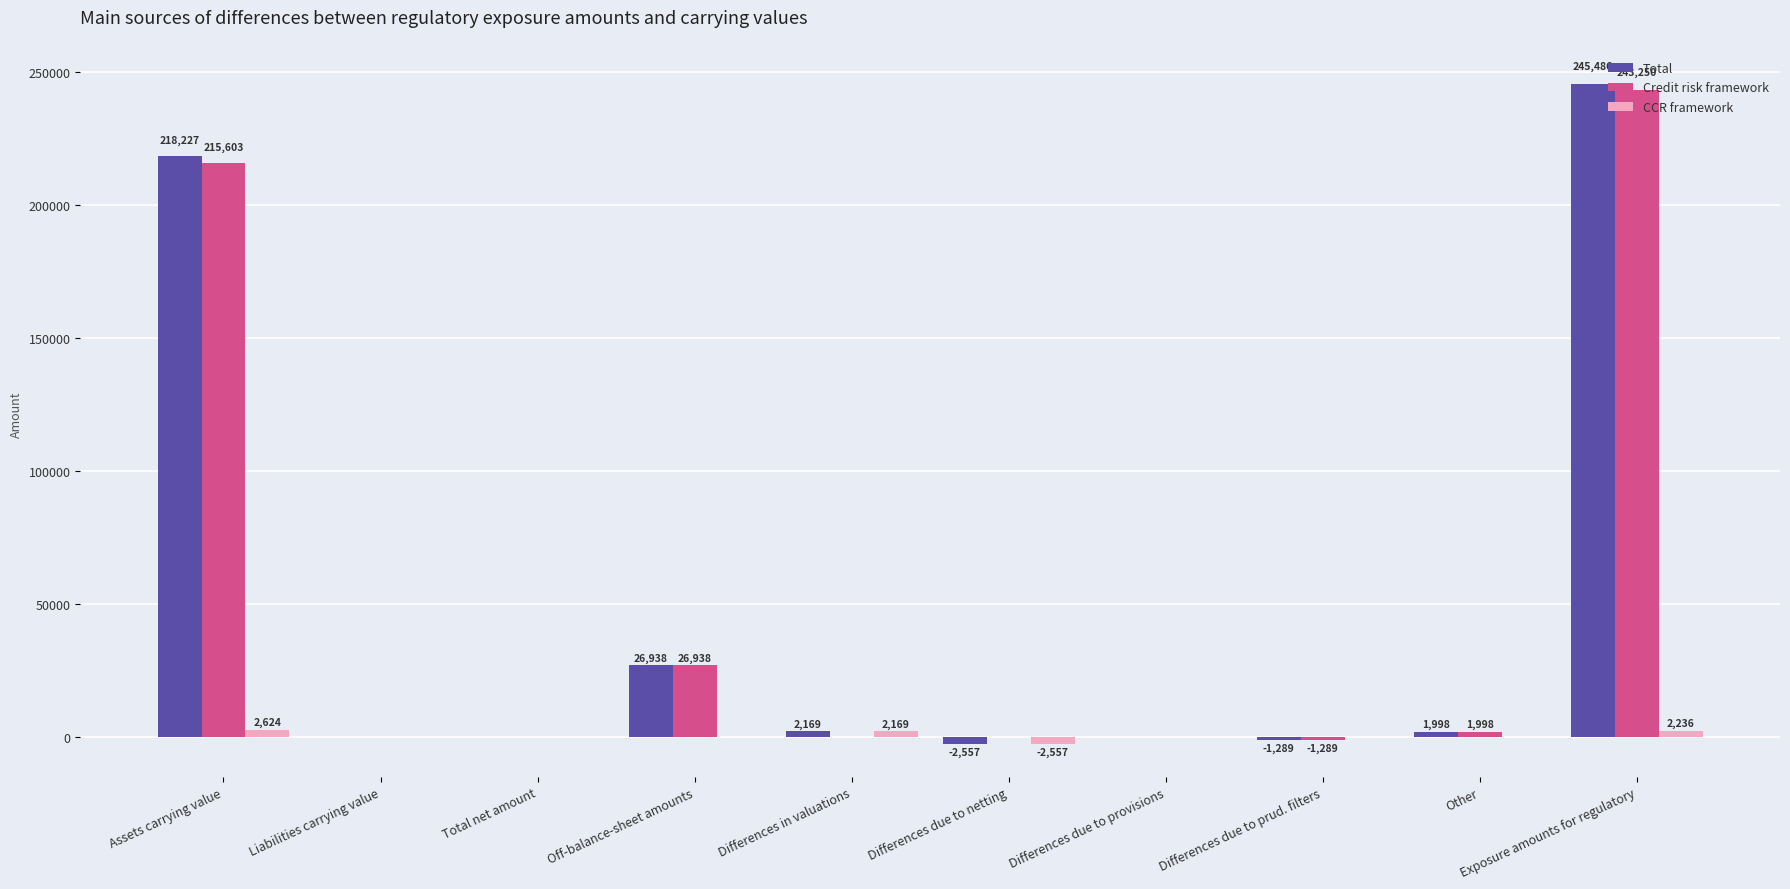

Is it true that Total equals 245486 at Exposure amounts for regulatory?

True